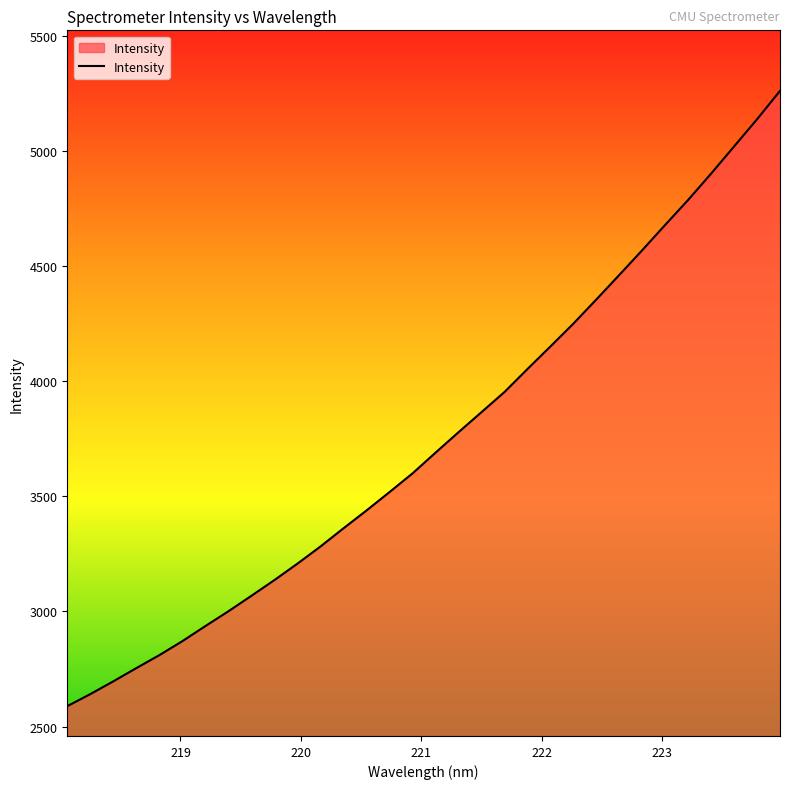

What is the smallest value displayed?

2588.9